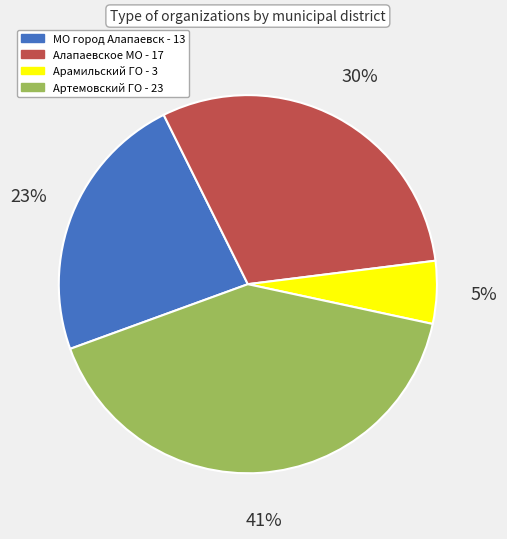

Combined, do Арамильский ГО - 3 and Артемовский ГО - 23 account for over 50%?

No